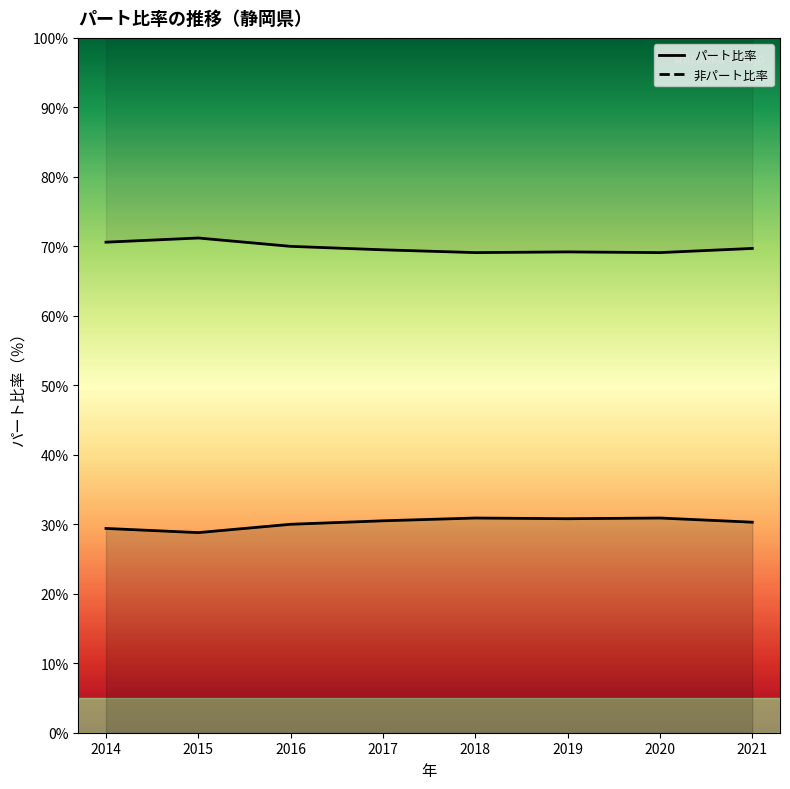

Which series has the largest total across all categories?

非パート比率